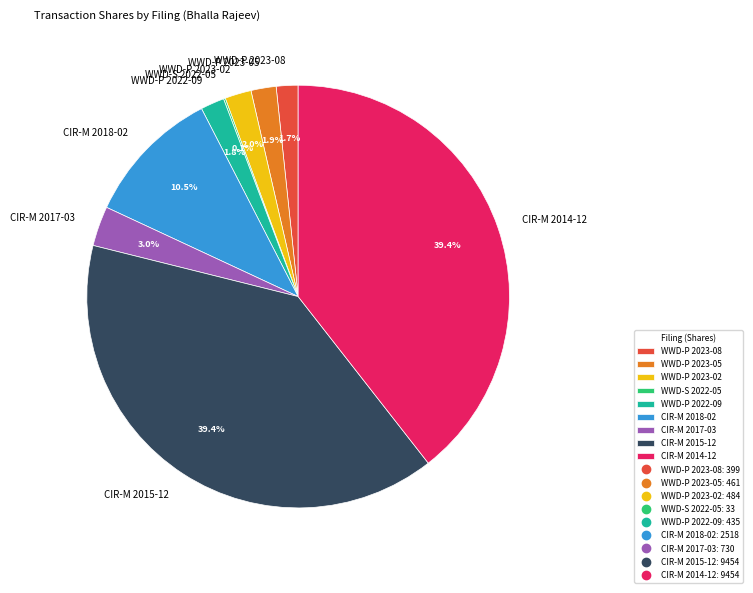

Is there any slice that represents more than half of the pie?

No